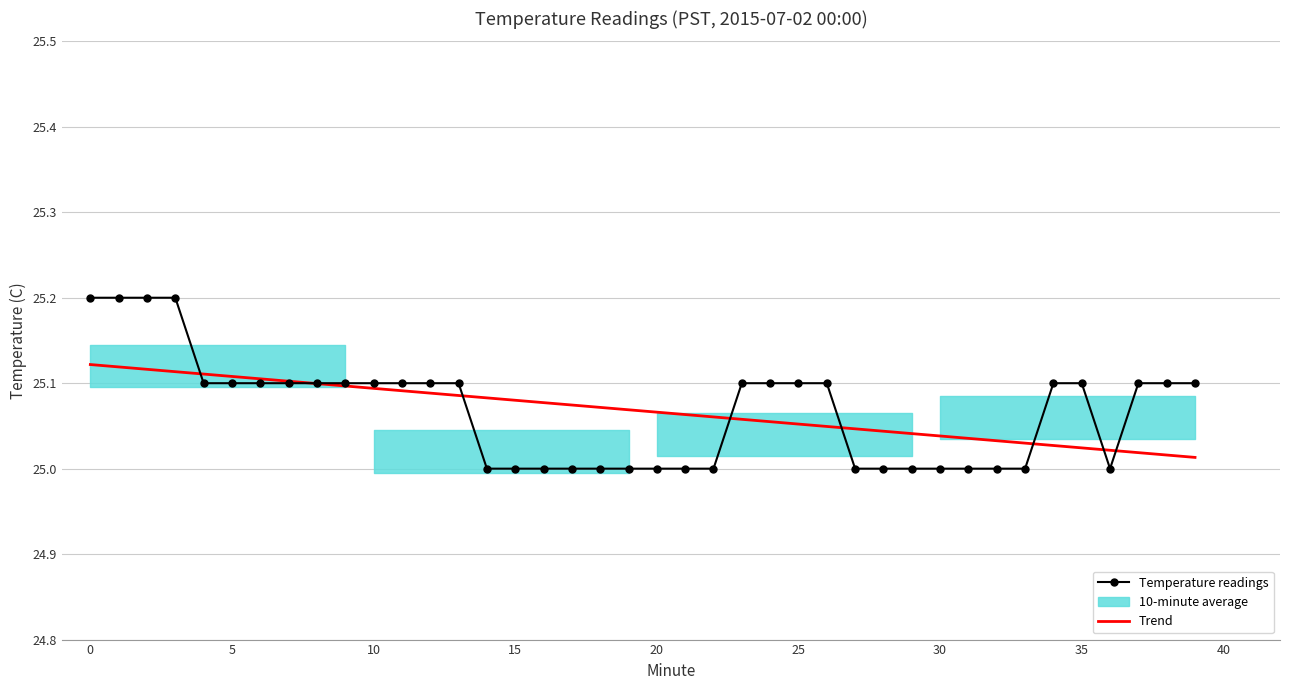

Reading left to right, extract all data points from this chart.

25.2	25.2	25.2	25.2	25.1	25.1	25.1	25.1	25.1	25.1	25.1	25.1	25.1	25.1	25.0	25.0	25.0	25.0	25.0	25.0	25.0	25.0	25.0	25.1	25.1	25.1	25.1	25.0	25.0	25.0	25.0	25.0	25.0	25.0	25.1	25.1	25.0	25.1	25.1	25.1